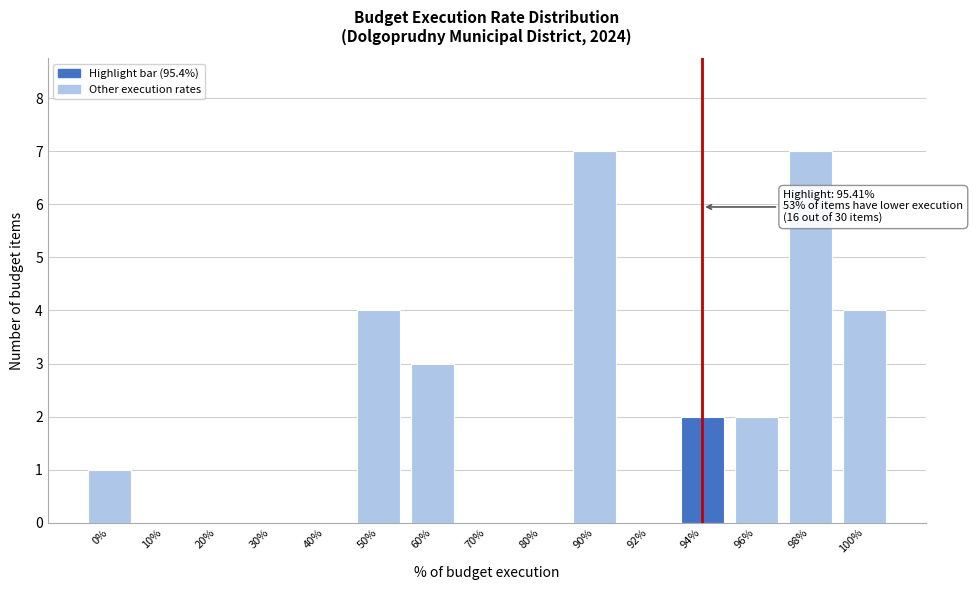

Reading left to right, list all the values displayed in this chart.

0%=1	10%=0	20%=0	30%=0	40%=0	50%=4	60%=3	70%=0	80%=0	90%=7	92%=0	94%=2	96%=2	98%=7	100%=4